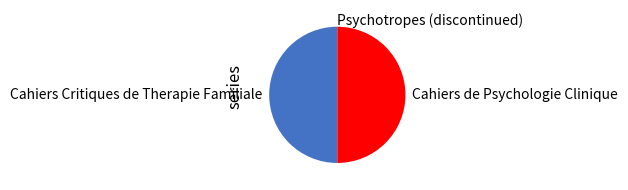

True or false: Cahiers Critiques de Therapie Familiale accounts for 50% of the total.

True